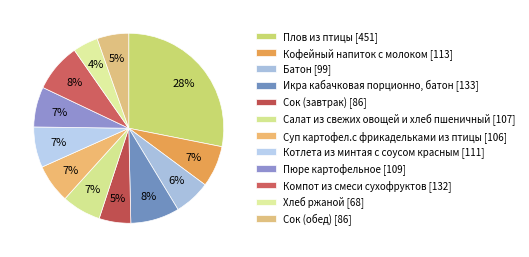

Count the number of slices in the pie.

12